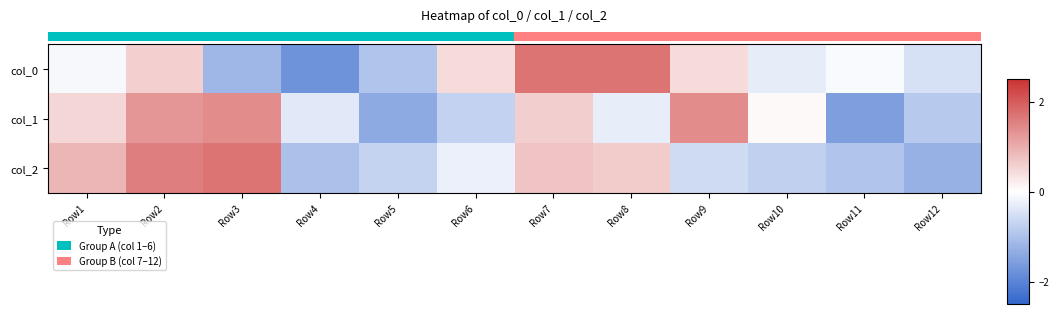

What is the difference between the highest and lowest values at Row2?

1.0